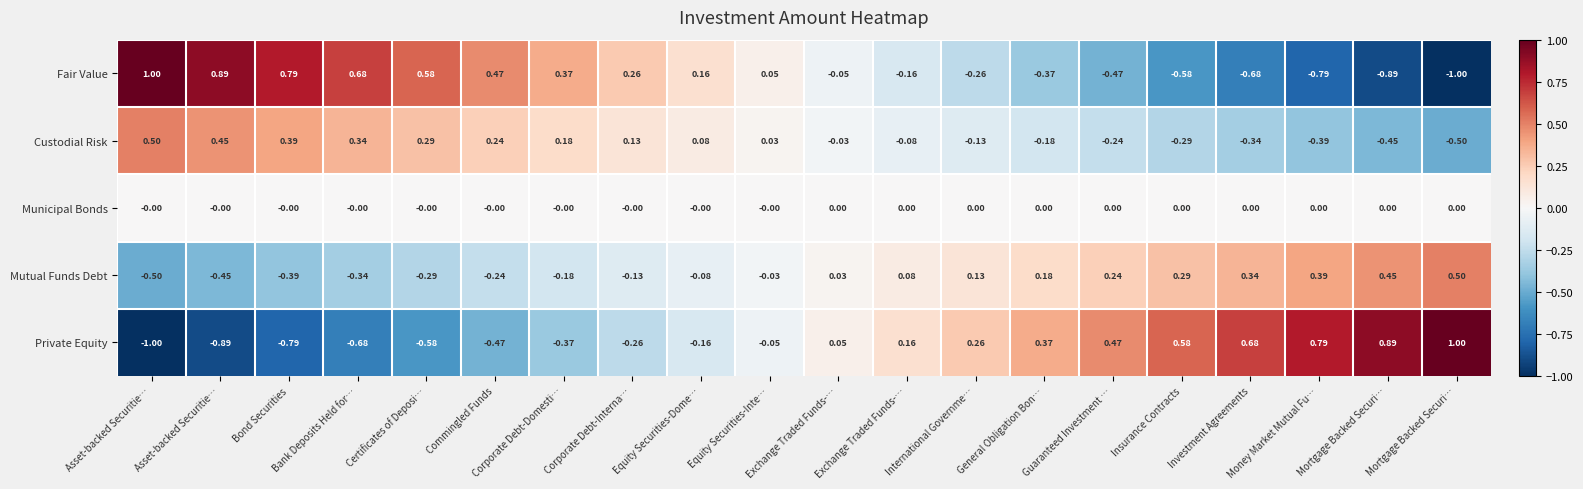

How many data points does each series have?

20